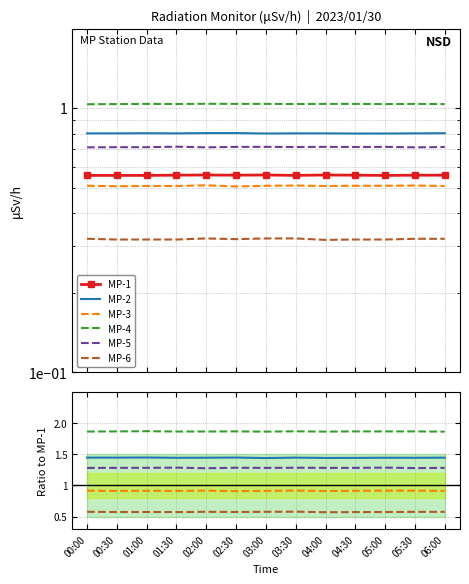

In MP-3, how many points are higher than both neighbors (excluding endpoints)?

4